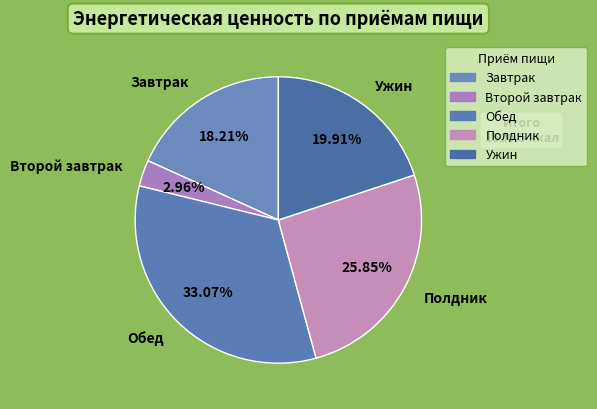

Is there any slice that represents more than half of the pie?

No